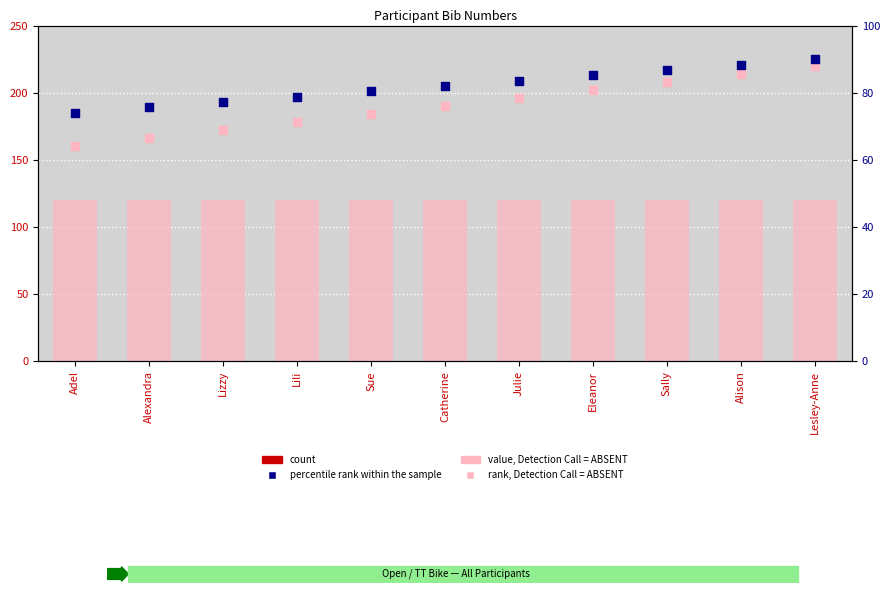

Which series has the largest total across all categories?

percentile rank within the sample